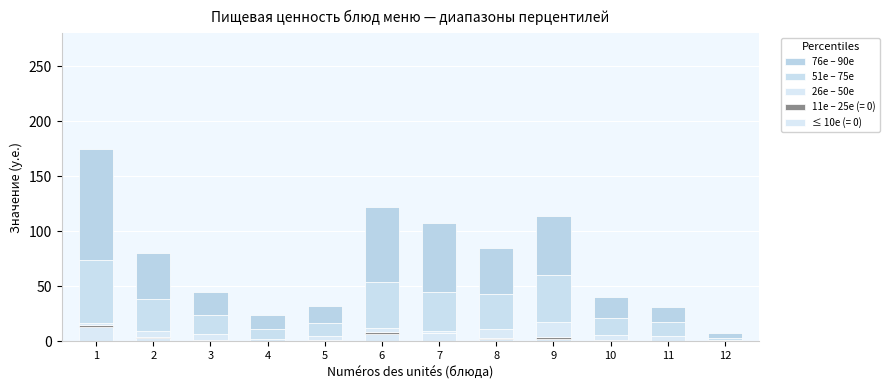

Count the number of categories in the chart.

12